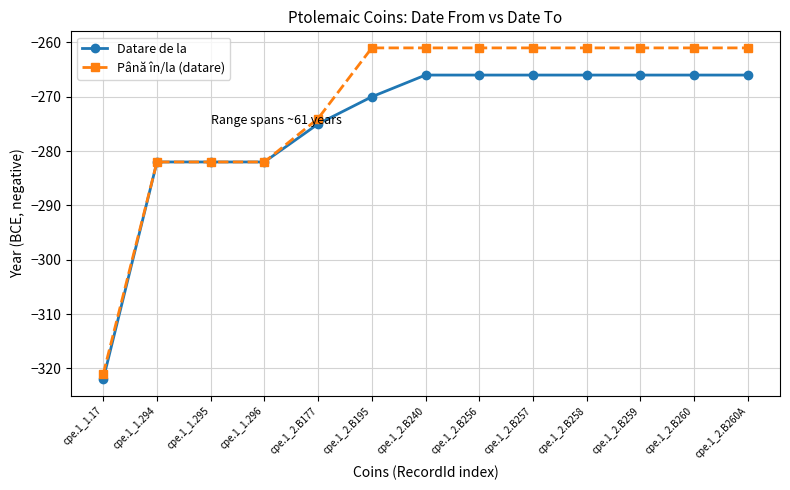

Reading left to right, what are all the values shown in this chart?

Datare de la: -322	-282	-282	-282	-275	-270	-266	-266	-266	-266	-266	-266	-266
Până în/la (datare): -321	-282	-282	-282	-274	-261	-261	-261	-261	-261	-261	-261	-261